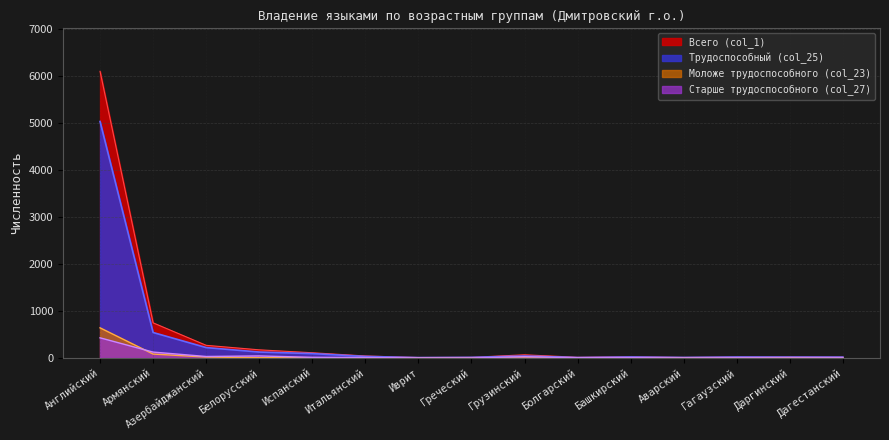

Where does the Трудоспособный (col_25) series first go above 20?

Английский